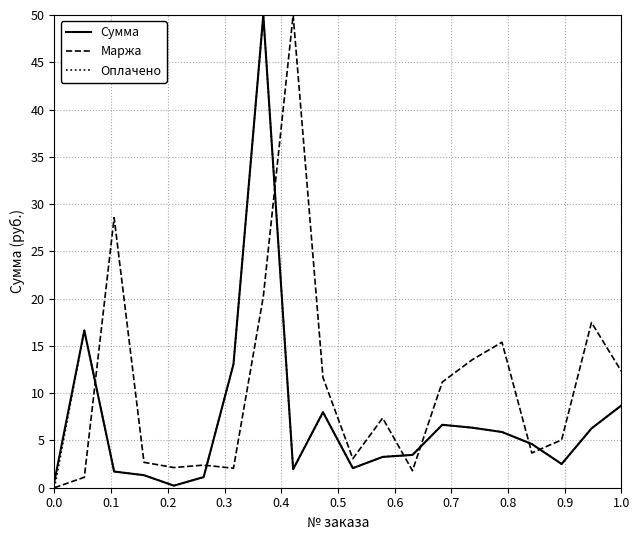

What is the highest value of the Маржа series?

50.0